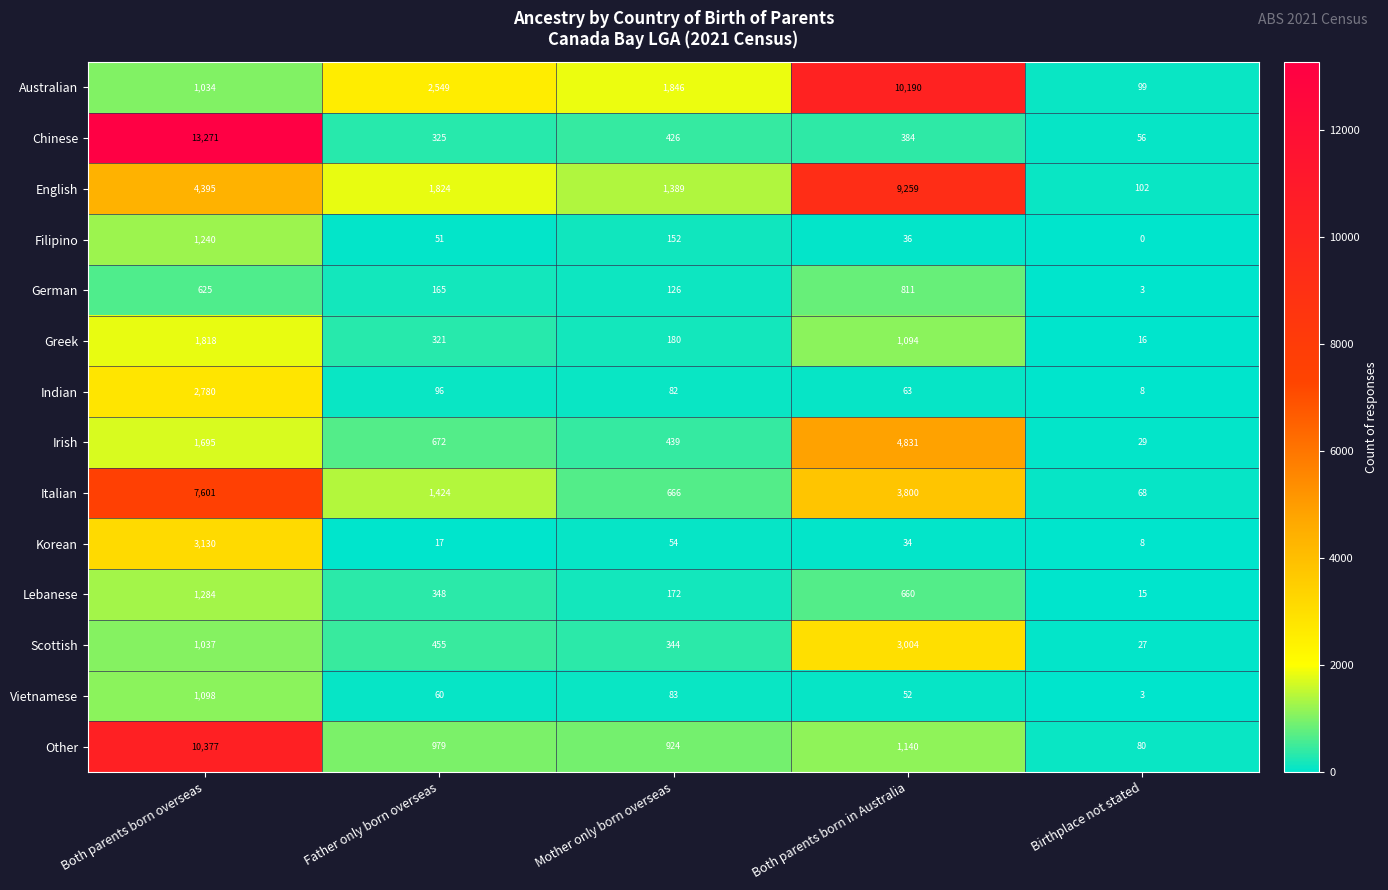

Is the value of Irish at Father only born overseas greater than the value of Other at Father only born overseas?

No